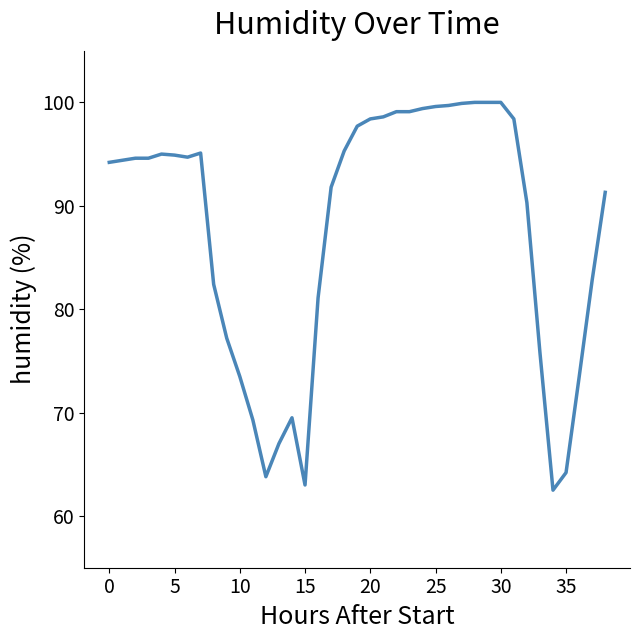

What is the greatest value displayed?

100.0